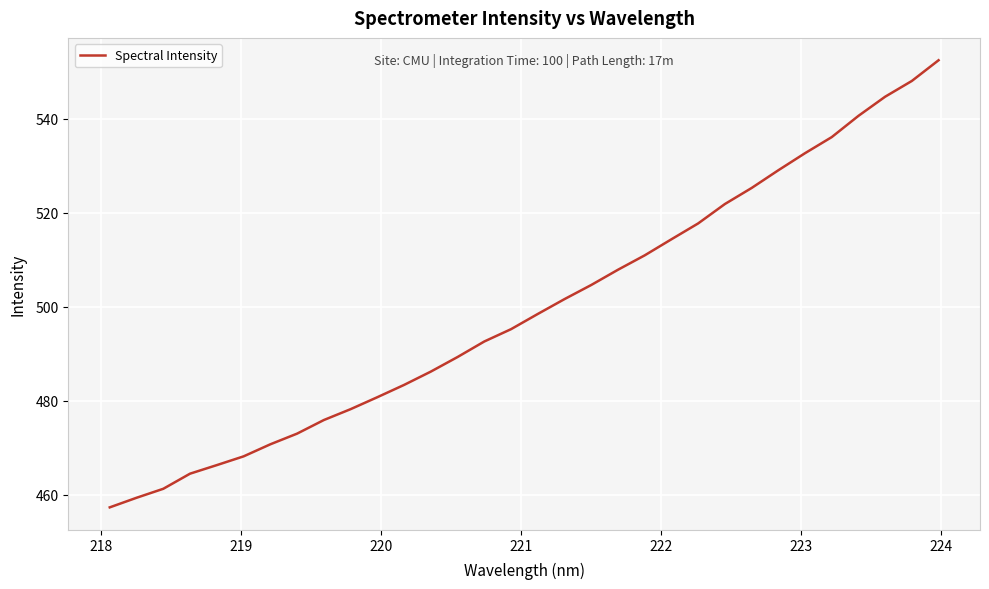

What is the minimum value shown in the chart?

457.3